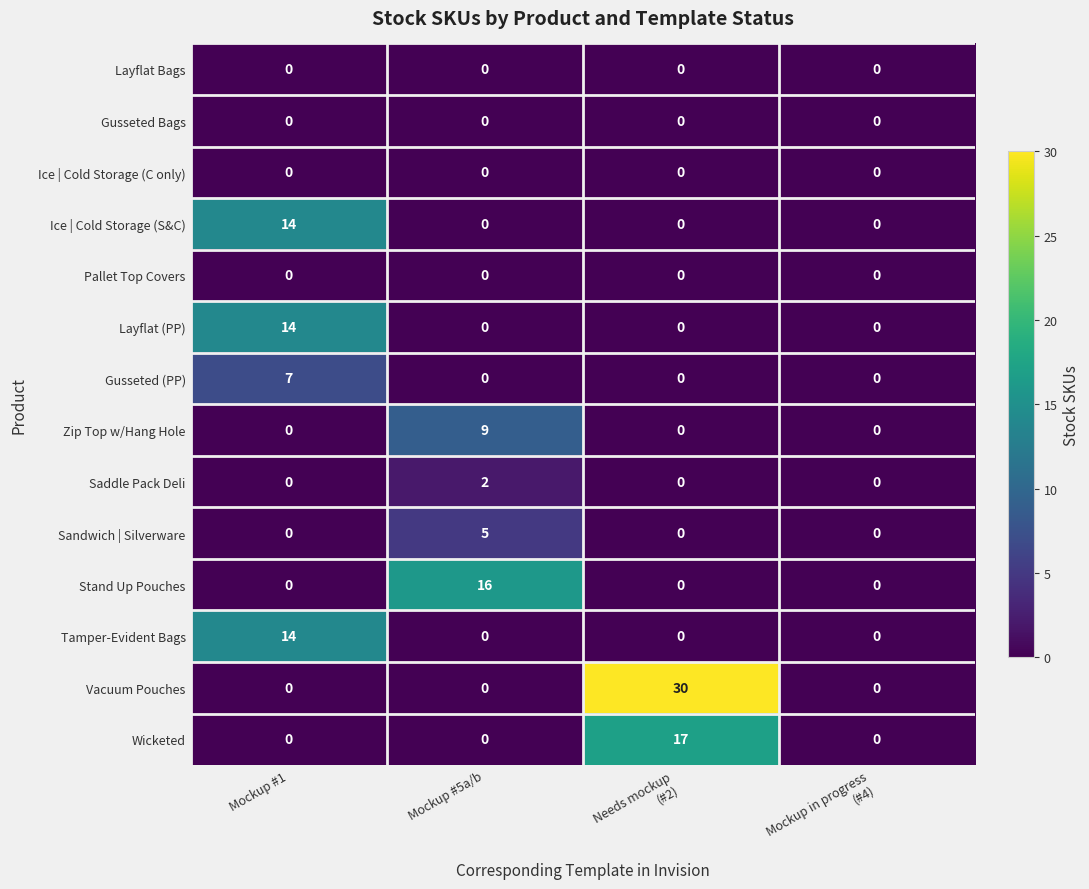

What is the spread (max minus min) of values at Mockup #5a/b?

16